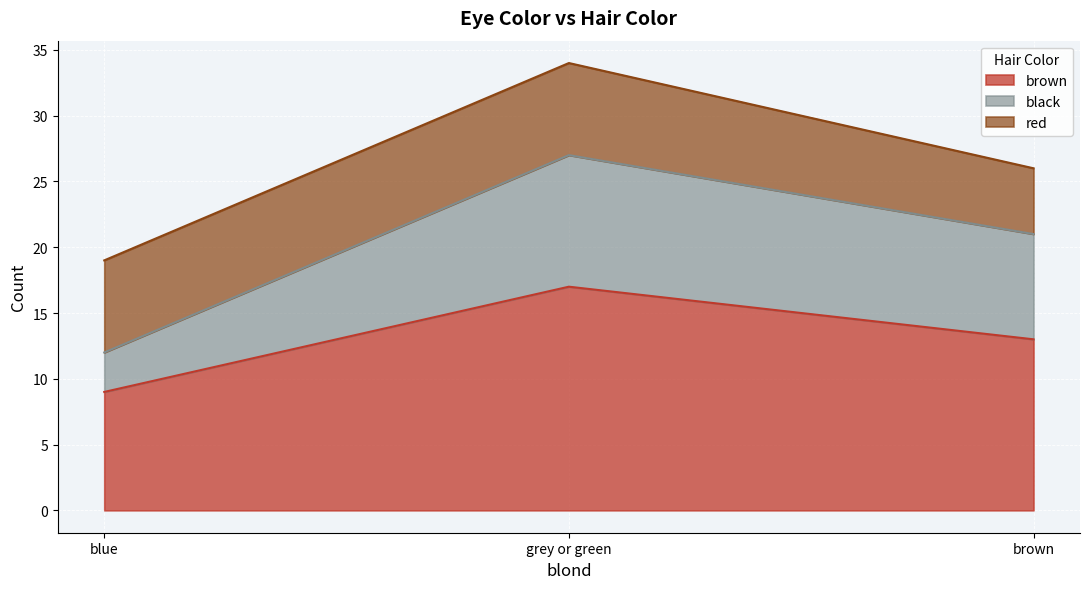

What is the total value across all series at brown?

26